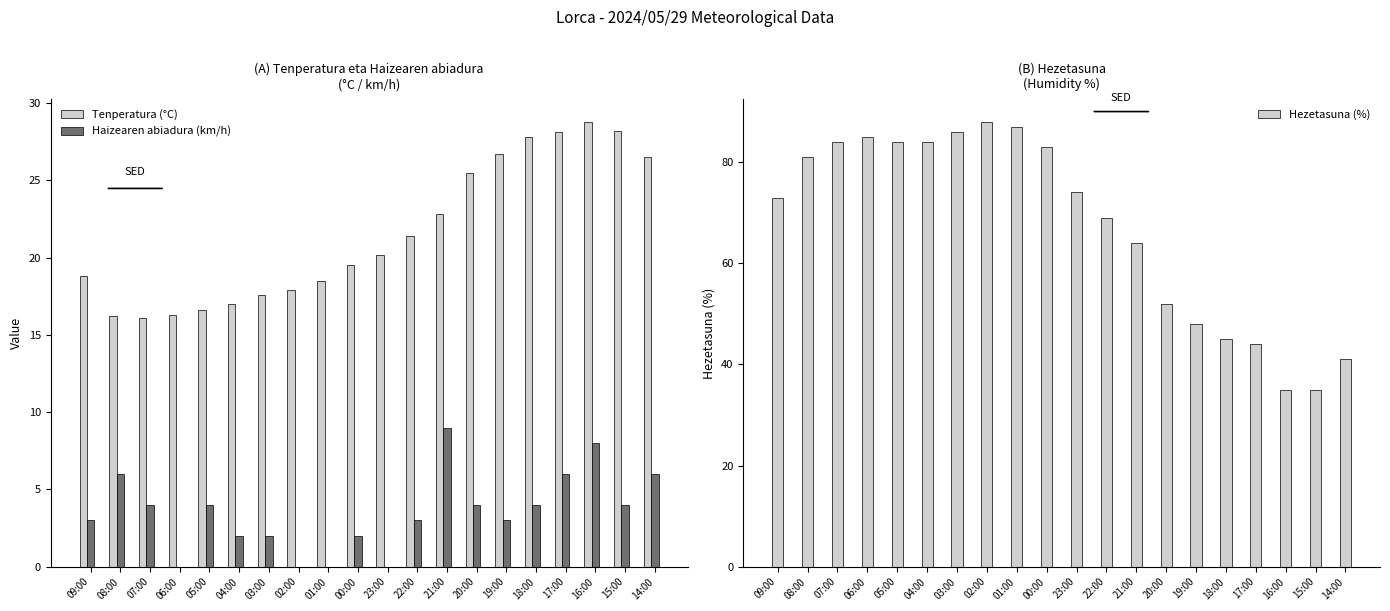

Reading right to left, what are all the values shown in this chart?

Tenperatura (°C): 14:00=26.5	15:00=28.2	16:00=28.8	17:00=28.1	18:00=27.8	19:00=26.7	20:00=25.5	21:00=22.8	22:00=21.4	23:00=20.2	00:00=19.5	01:00=18.5	02:00=17.9	03:00=17.6	04:00=17.0	05:00=16.6	06:00=16.3	07:00=16.1	08:00=16.2	09:00=18.8
Haizearen abiadura (km/h): 14:00=6.0	15:00=4.0	16:00=8.0	17:00=6.0	18:00=4.0	19:00=3.0	20:00=4.0	21:00=9.0	22:00=3.0	23:00=0.0	00:00=2.0	01:00=0.0	02:00=0.0	03:00=2.0	04:00=2.0	05:00=4.0	06:00=0.0	07:00=4.0	08:00=6.0	09:00=3.0
Hezetasuna (%): 14:00=41.0	15:00=35.0	16:00=35.0	17:00=44.0	18:00=45.0	19:00=48.0	20:00=52.0	21:00=64.0	22:00=69.0	23:00=74.0	00:00=83.0	01:00=87.0	02:00=88.0	03:00=86.0	04:00=84.0	05:00=84.0	06:00=85.0	07:00=84.0	08:00=81.0	09:00=73.0